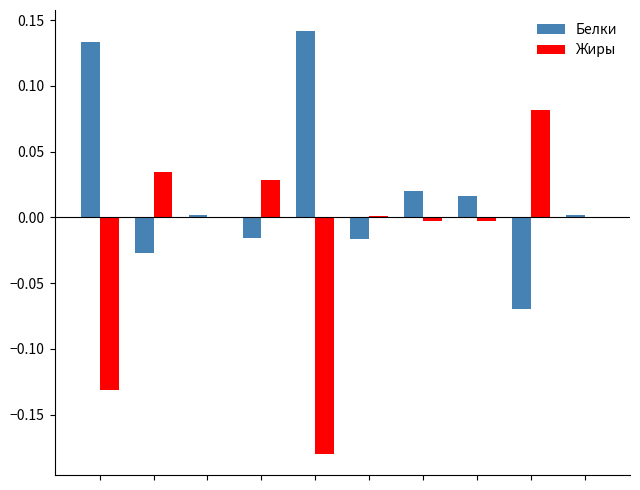

Which series has the largest total across all categories?

Белки